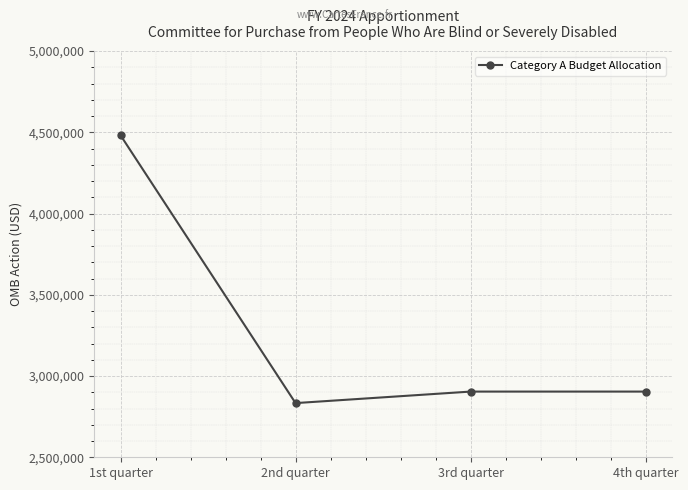

Where is the first local maximum?

3rd quarter